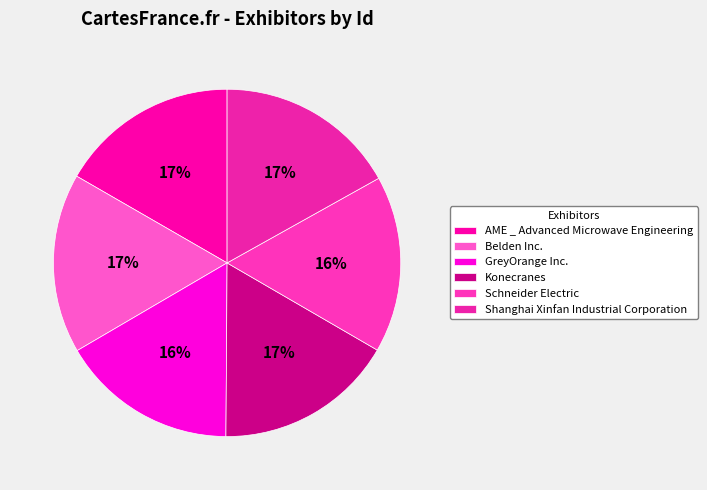

Is AME _ Advanced Microwave Engineering the majority of the pie?

No